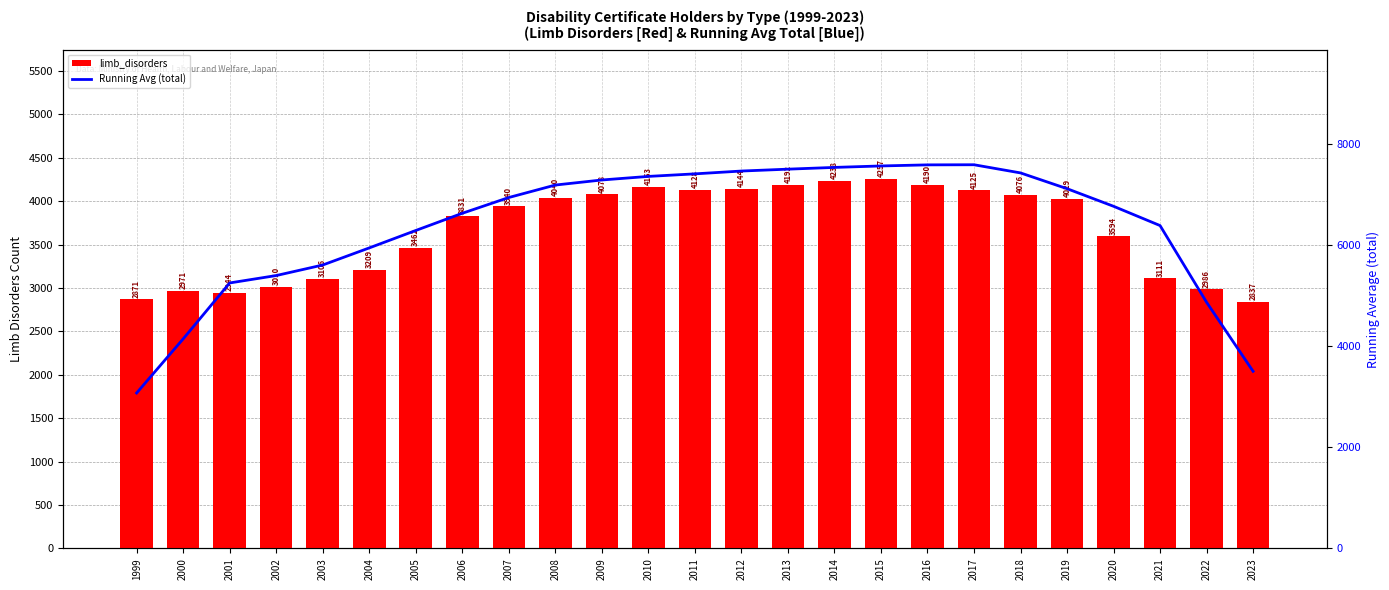

At how many categories does at least one series exceed 4487?

22